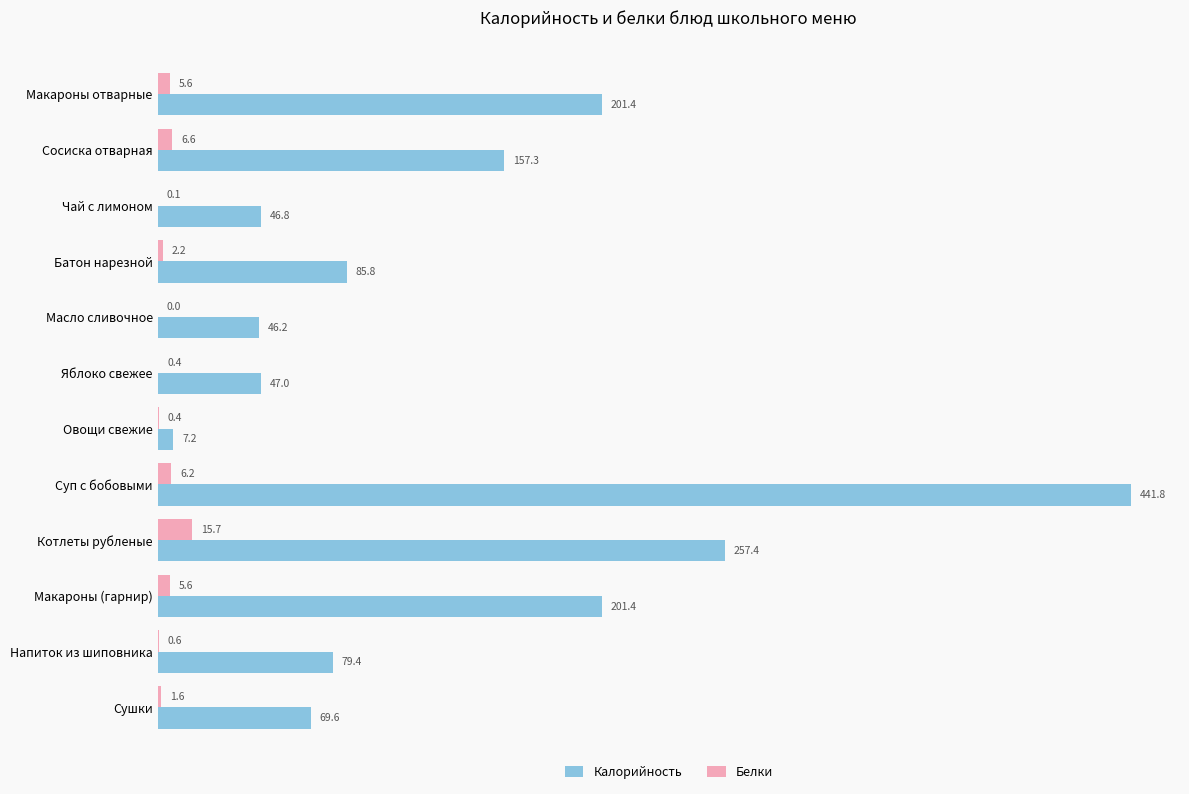

True or false: Калорийность has a value of 55.4 at Макароны отварные.

False